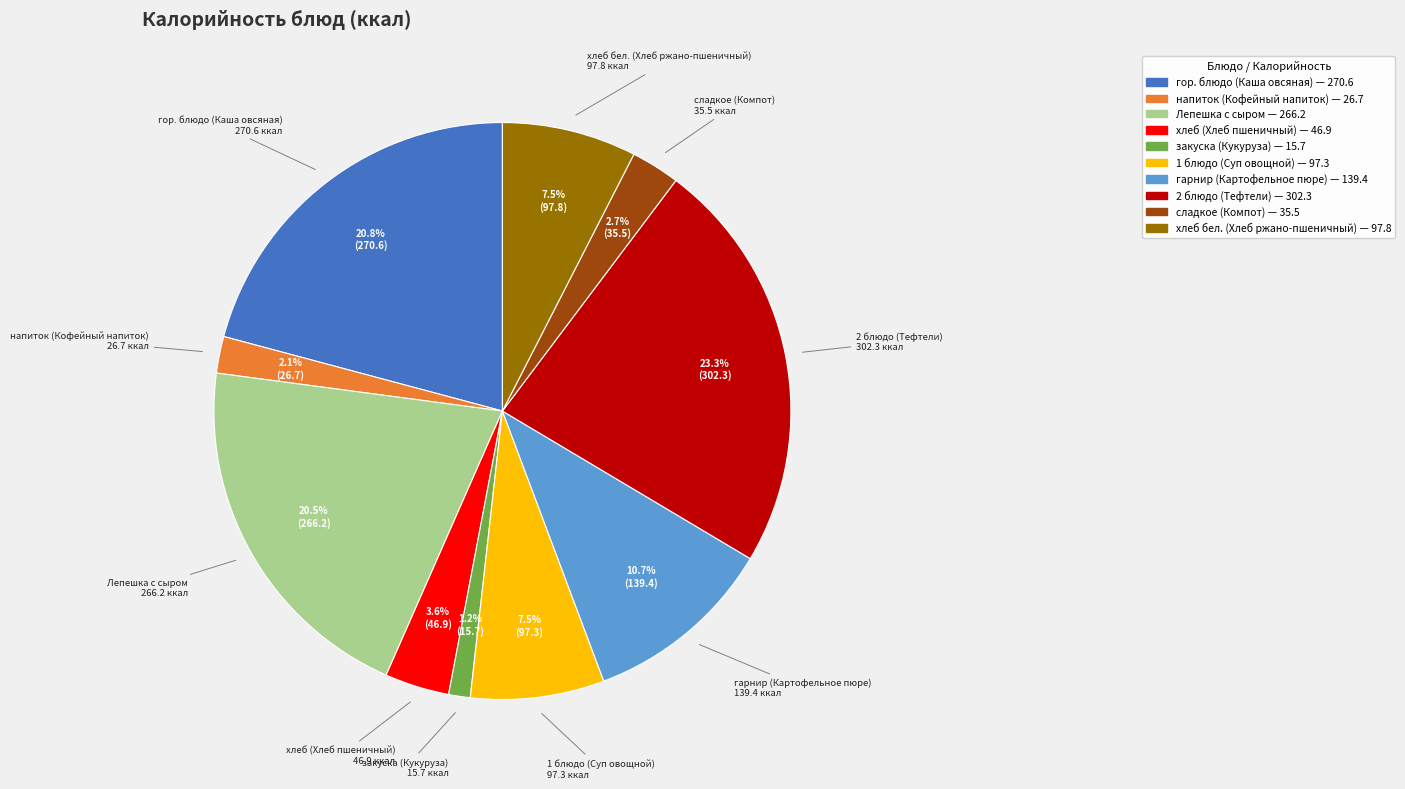

Which category has the biggest portion of the pie?

2 блюдо (Тефтели)